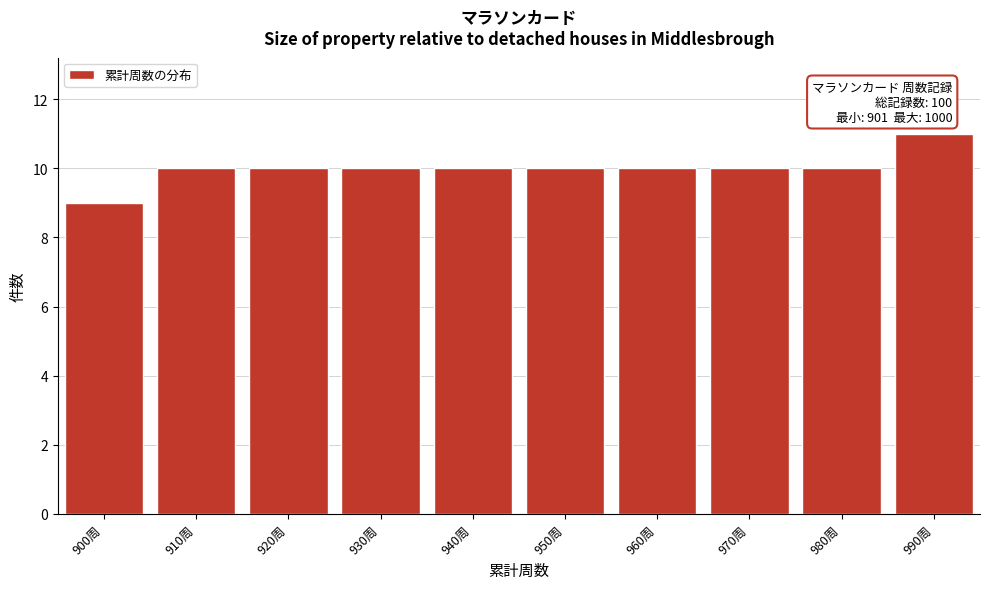

Reading right to left, list all the values displayed in this chart.

11	10	10	10	10	10	10	10	10	9